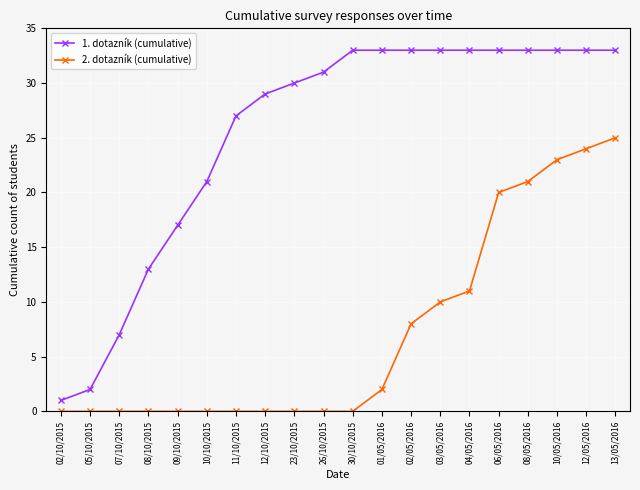

How many data points in 1. dotazník (cumulative) are less than 33?

10